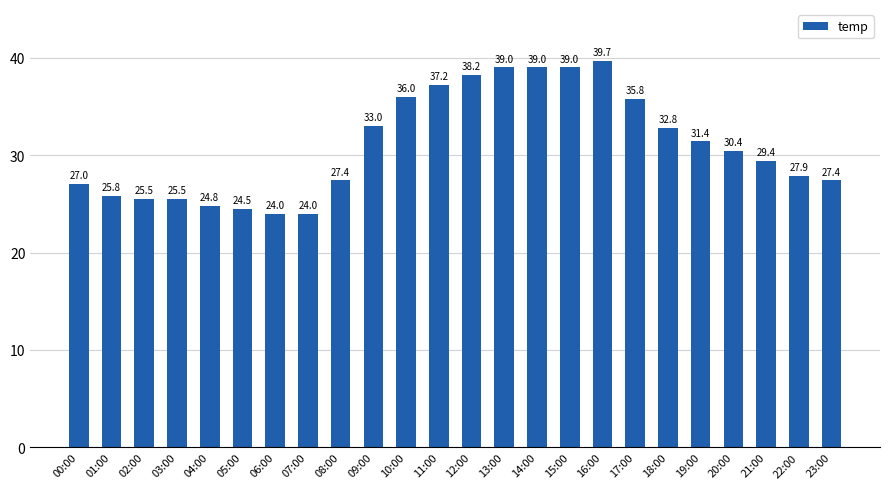

Is it true that the value at 06:00 is 31.9?

False